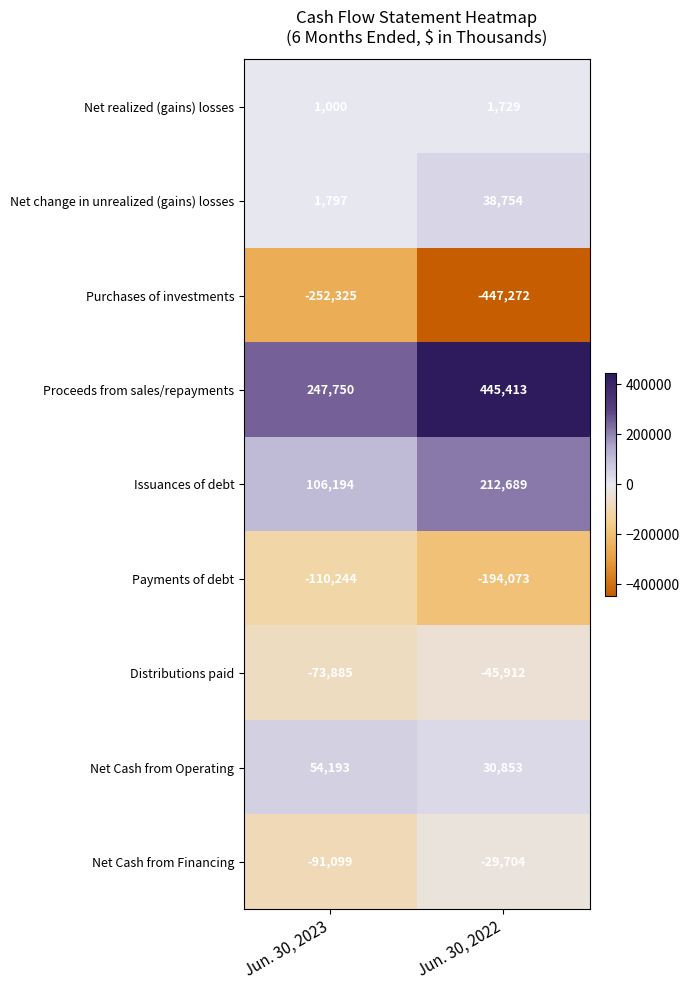

What is the sum of the Purchases of investments values at Jun. 30, 2022 and Jun. 30, 2023?

-699597